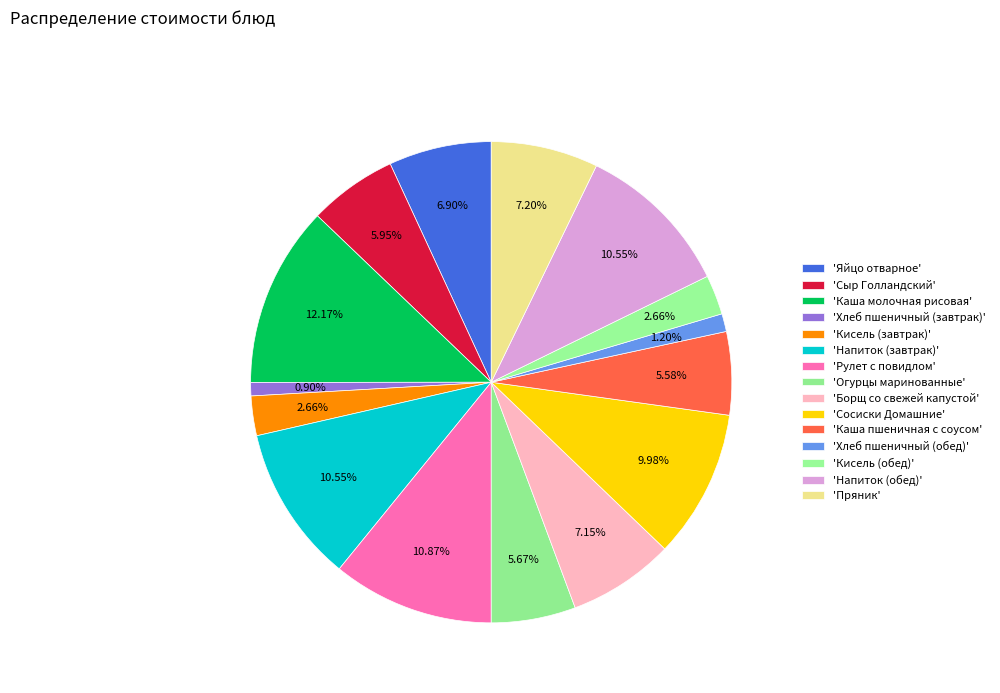

Count the number of slices in the pie.

15